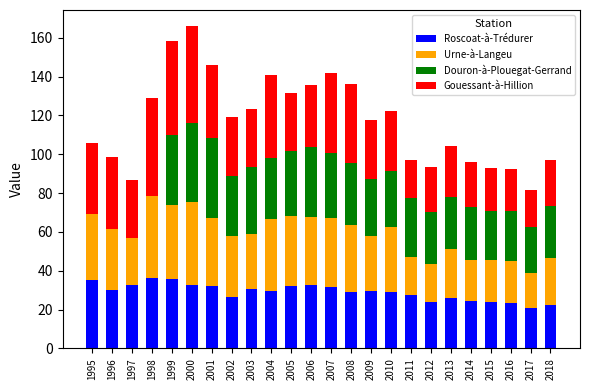

True or false: Roscoat-à-Trédurer has a value of 32.4 at 2000.

True